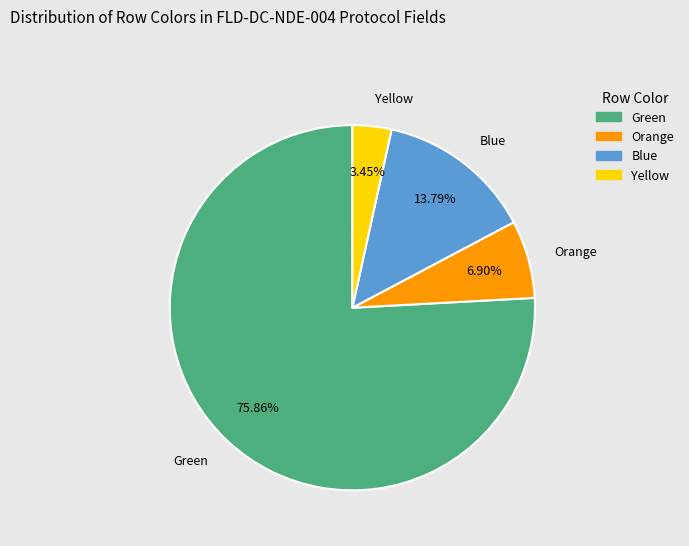

How many slices are in this pie chart?

4